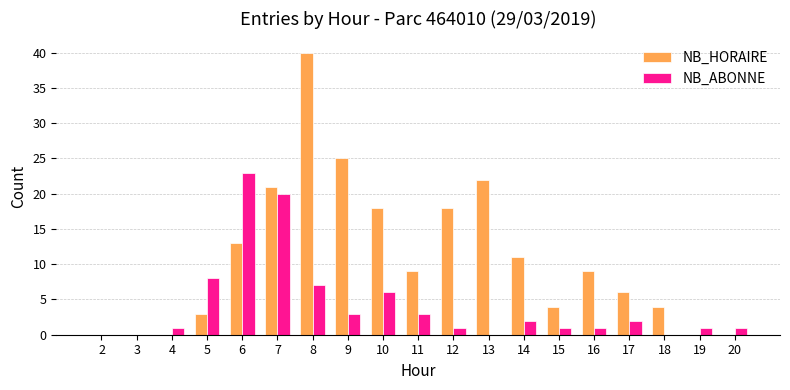

What is the maximum value for NB_ABONNE?

23